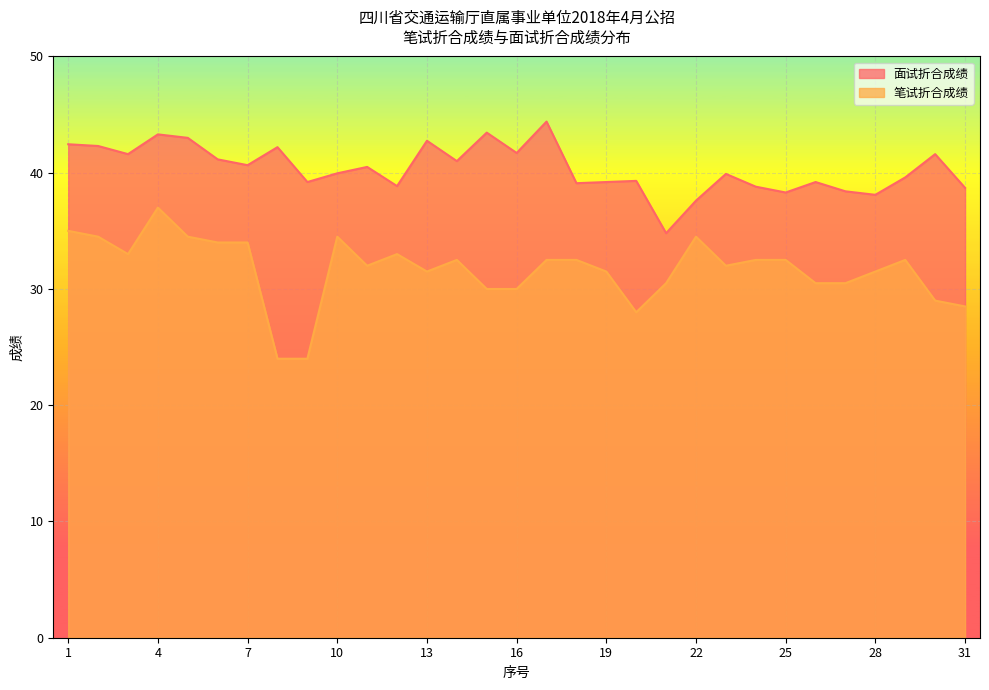

Reading right to left, what are all the values shown in this chart?

面试折合成绩: 38.7	41.6	39.6	38.1	38.4	39.2	38.3	38.8	39.9	37.6	34.8	39.3	39.2	39.1	44.4	41.7	43.5	41.0	42.8	38.9	40.5	40.0	39.2	42.2	40.6	41.1	43.0	43.3	41.6	42.3	42.5
笔试折合成绩: 28.5	29.0	32.5	31.5	30.5	30.5	32.5	32.5	32.0	34.5	30.5	28.0	31.5	32.5	32.5	30.0	30.0	32.5	31.5	33.0	32.0	34.5	24.0	24.0	34.0	34.0	34.5	37.0	33.0	34.5	35.0